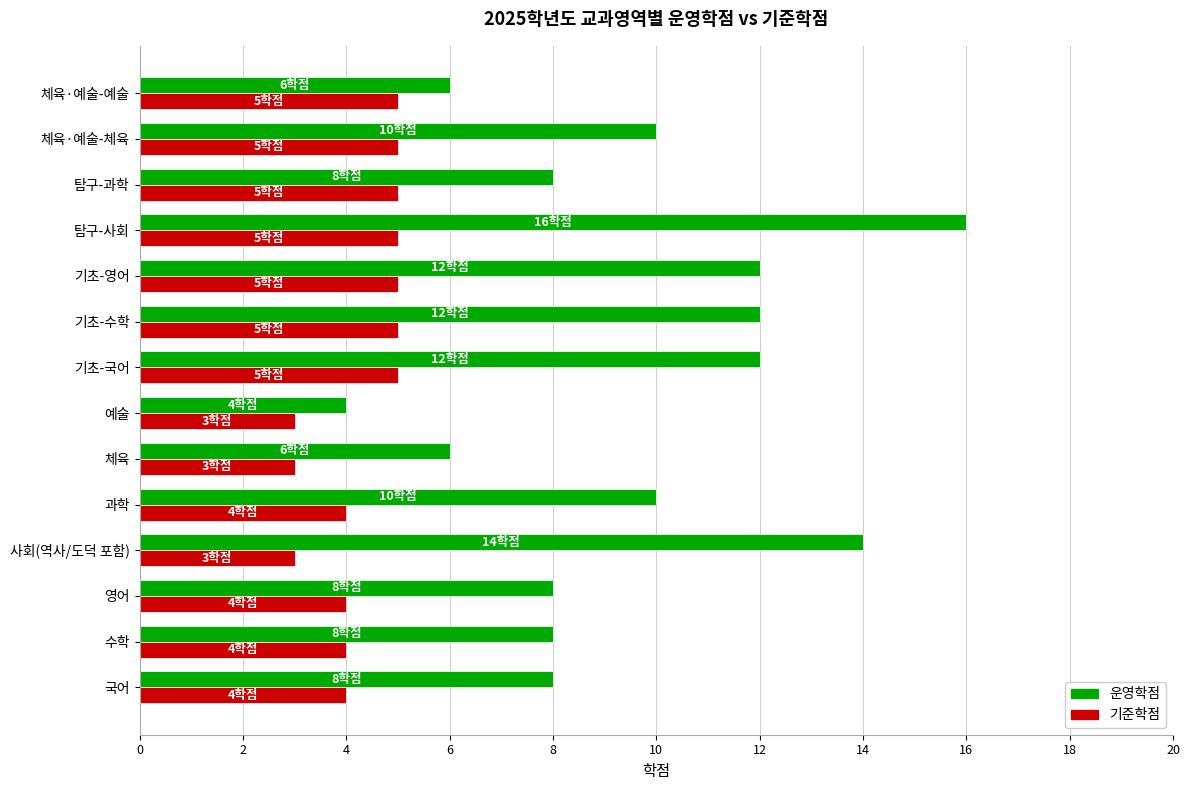

What is the difference between the maximum and second lowest values in the 운영학점 series?

10